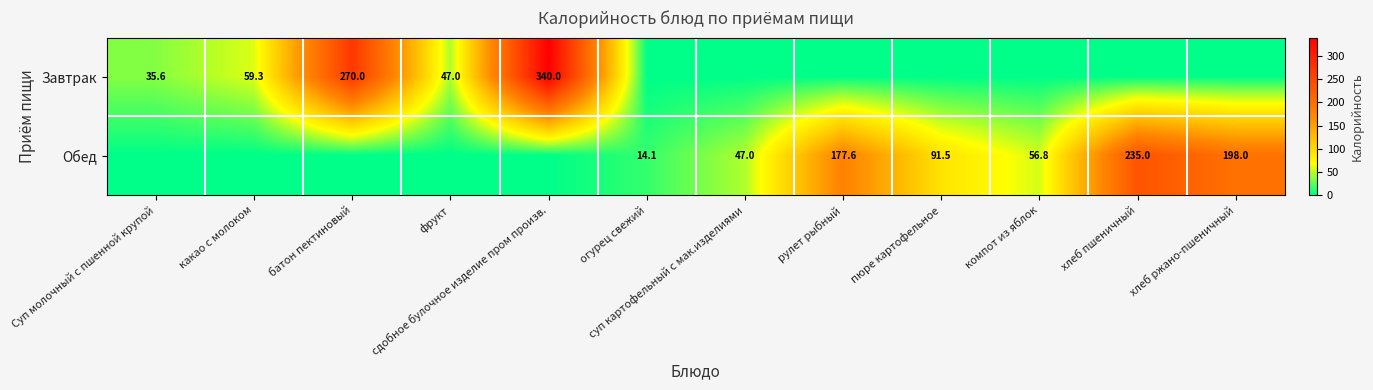

Is the value of Обед at пюре картофельное greater than the value of Завтрак at фрукт?

Yes